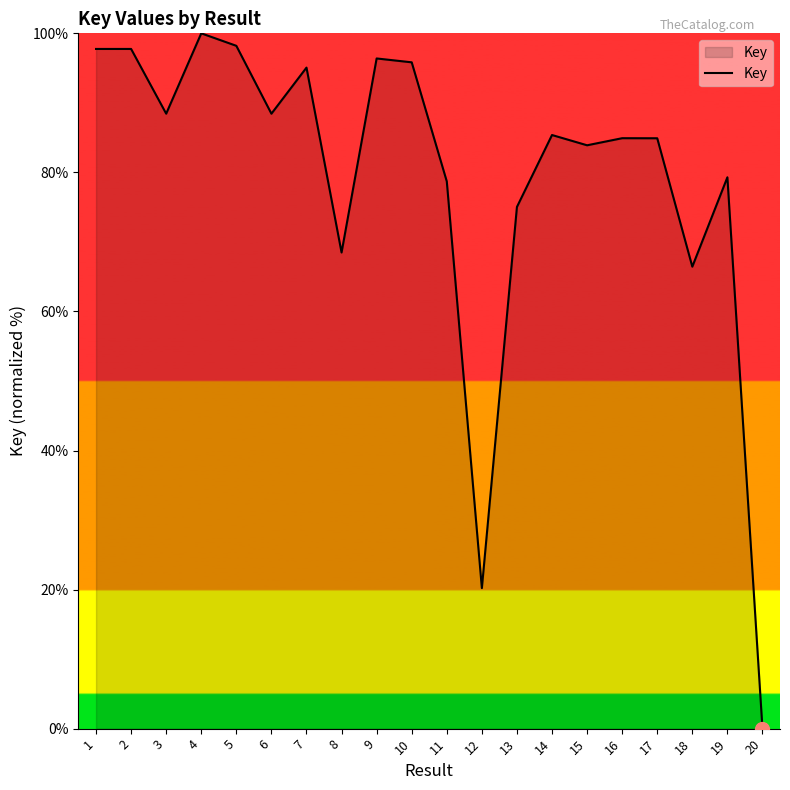

Reading left to right, extract all data points from this chart.

97.8	97.8	88.4	100.0	98.2	88.4	95.1	68.5	96.4	95.8	78.7	20.2	75.0	85.4	83.9	84.9	84.9	66.4	79.3	0.0